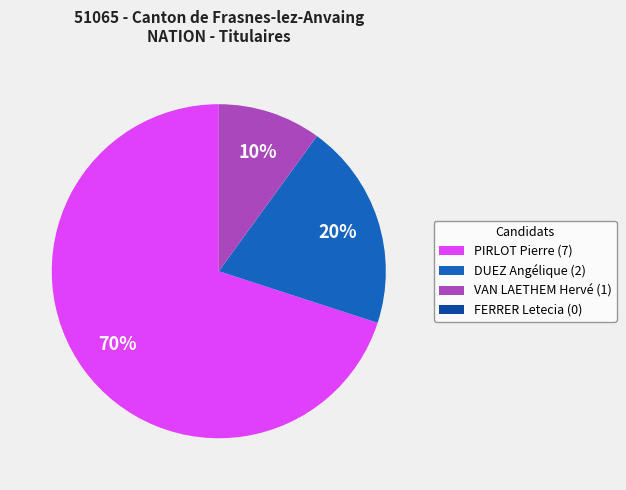

Is there any slice that represents more than half of the pie?

Yes